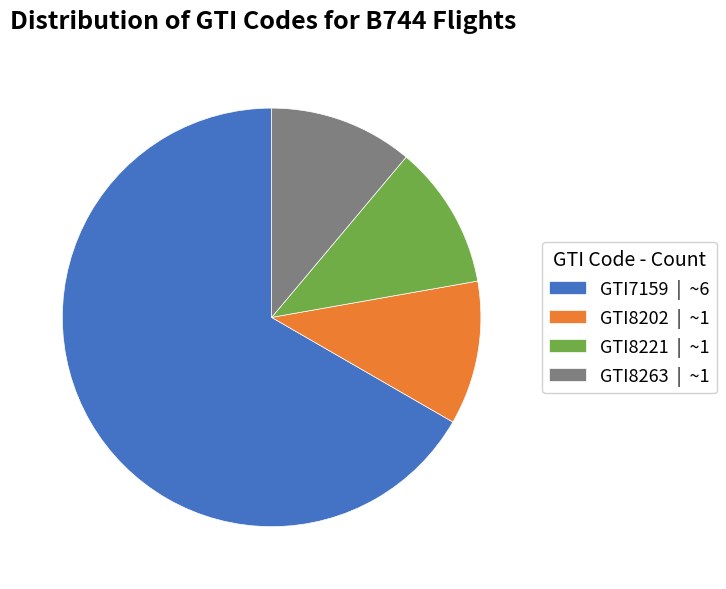

Does any single category account for the majority?

Yes